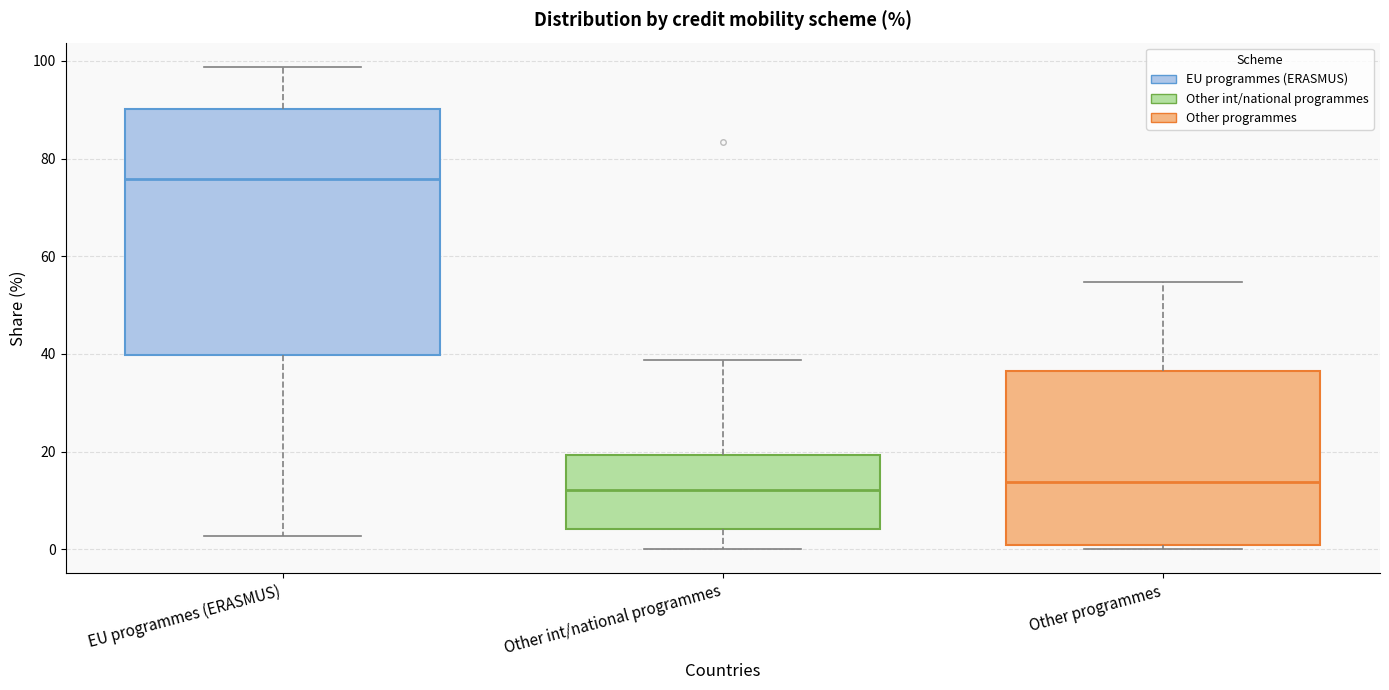

Where is the lower edge of the box for Other int/national programmes on the y-axis? The values are not printed on the chart, so give them approximately, as read against the axis.

4